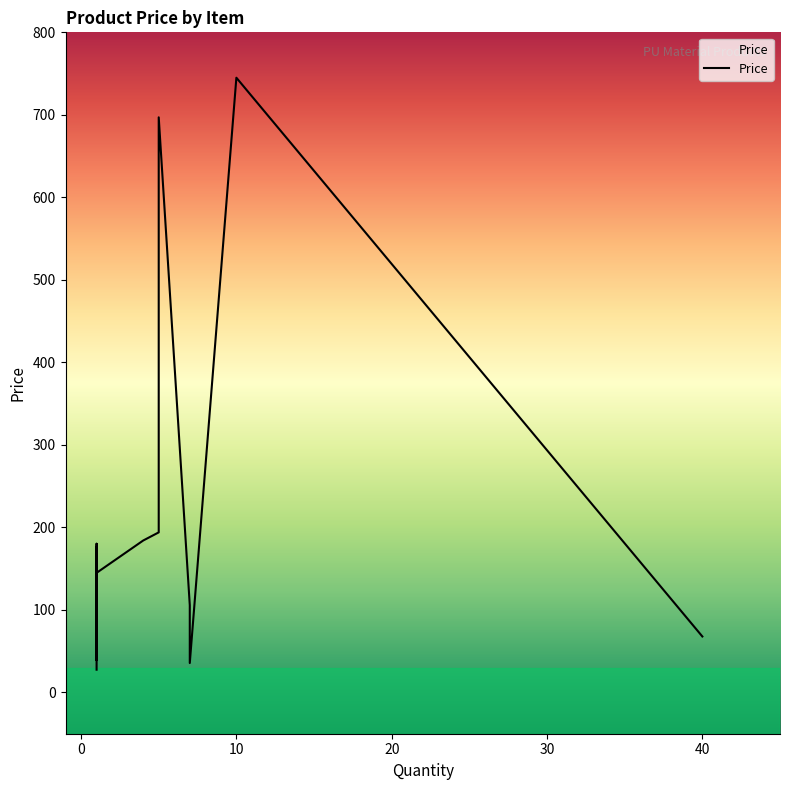

What is the label of the 14th point from the right?

Fried egg 3